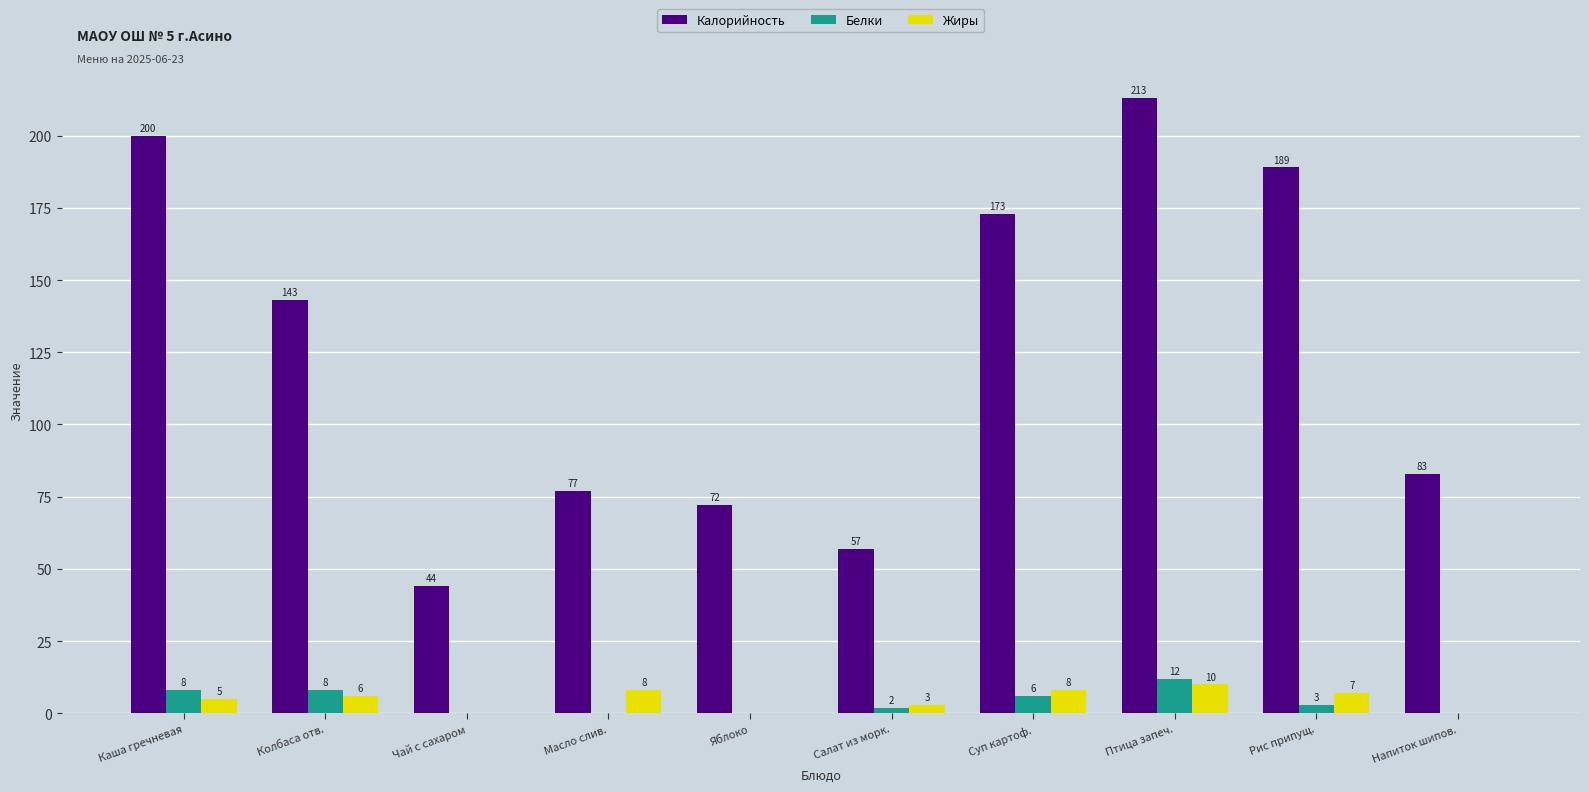

What is the sum of the Белки values at Чай с сахаром and Каша гречневая?

8